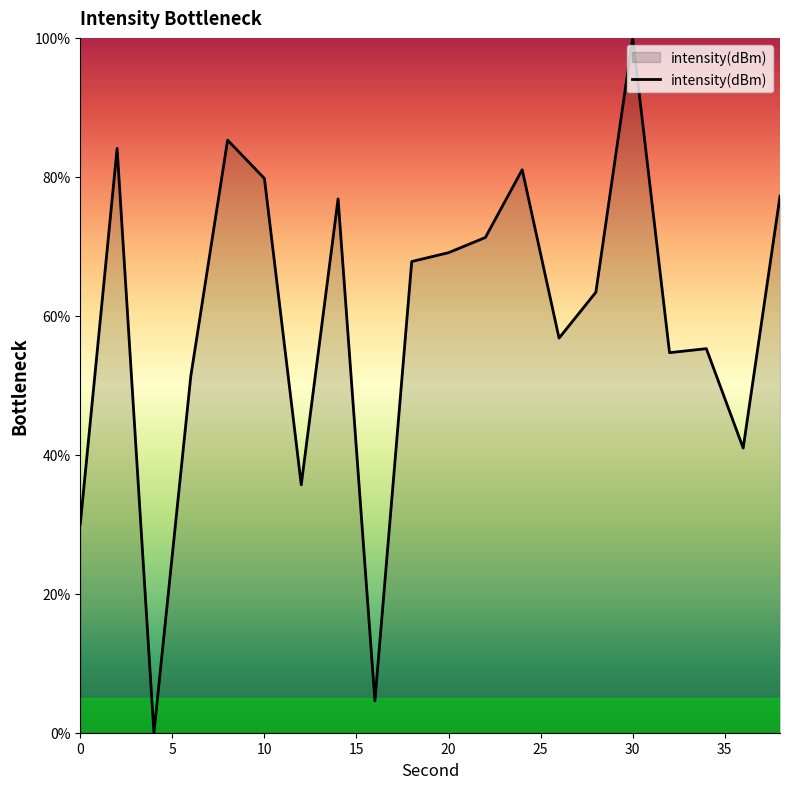

What is the maximum value shown in the chart?

100.0